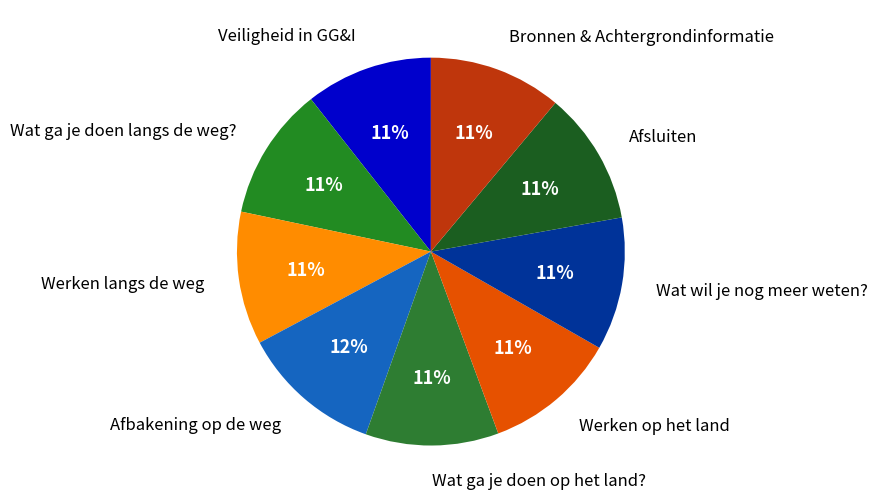

Is there any slice that represents more than half of the pie?

No